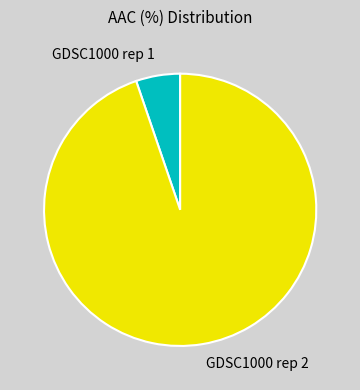

Does GDSC1000 rep 2 represent more than half of the total?

Yes